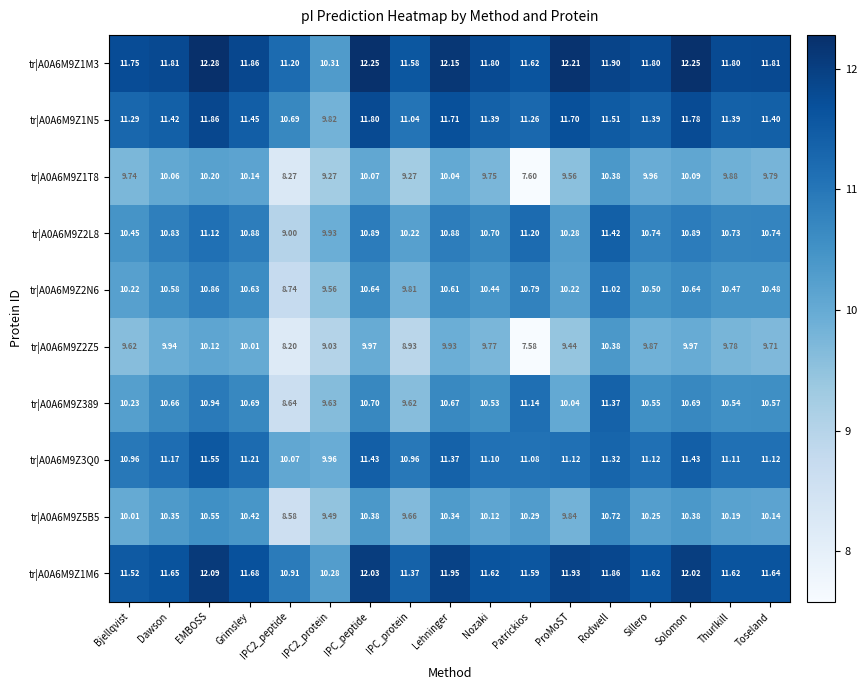

What is the difference between the highest and lowest values at Lehninger?

2.2